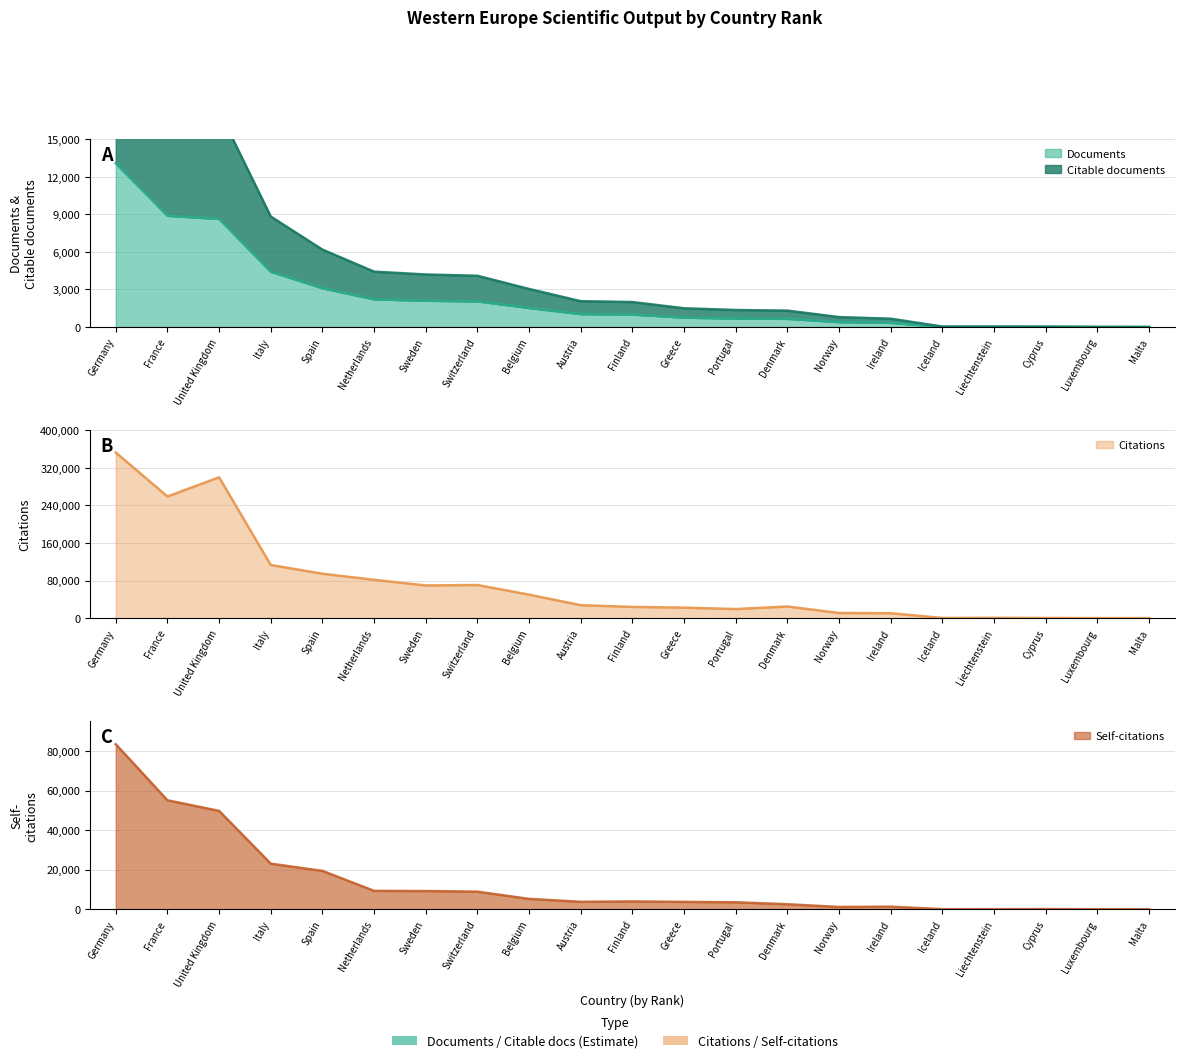

At Netherlands, list the series in order from largest to smallest.

Citations, Self-citations, Citable documents, Documents